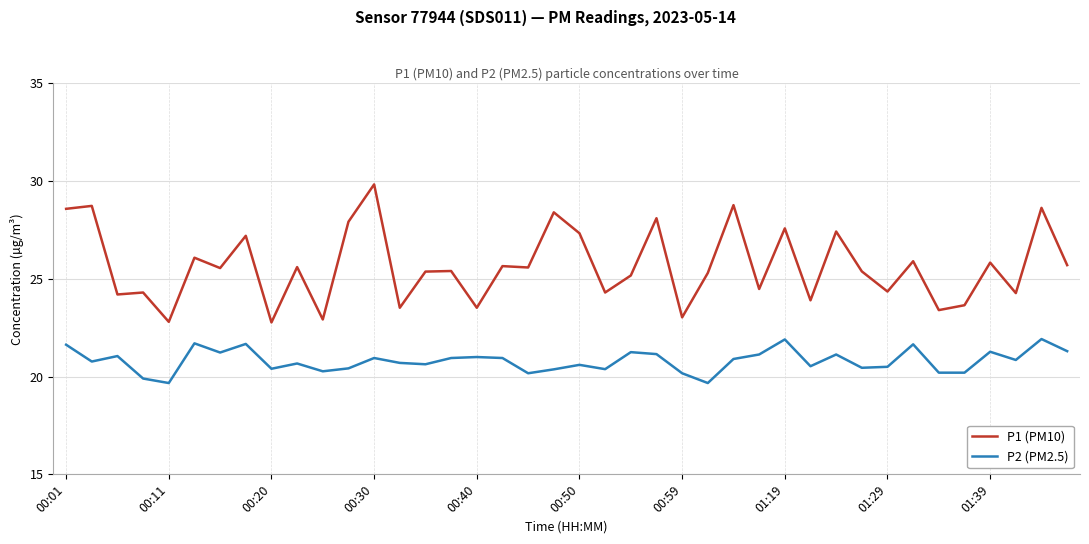

What is the smallest value displayed?

19.7